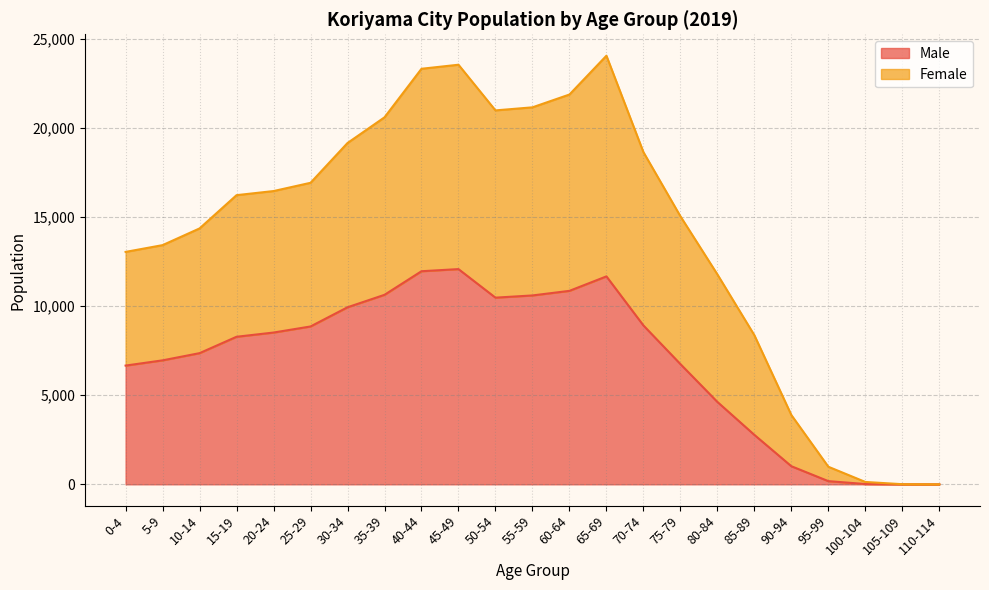

How many positive values does the Female series have?

22